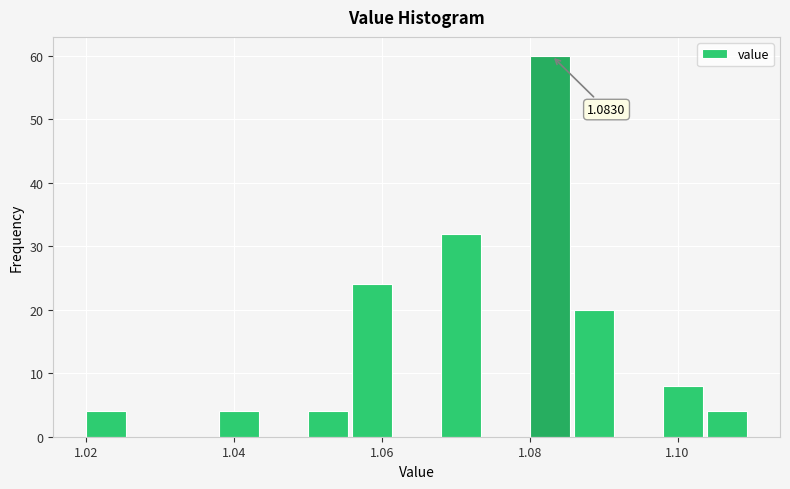

Read against the x-axis, roughly where is the centre of the tallest bar?

1.082